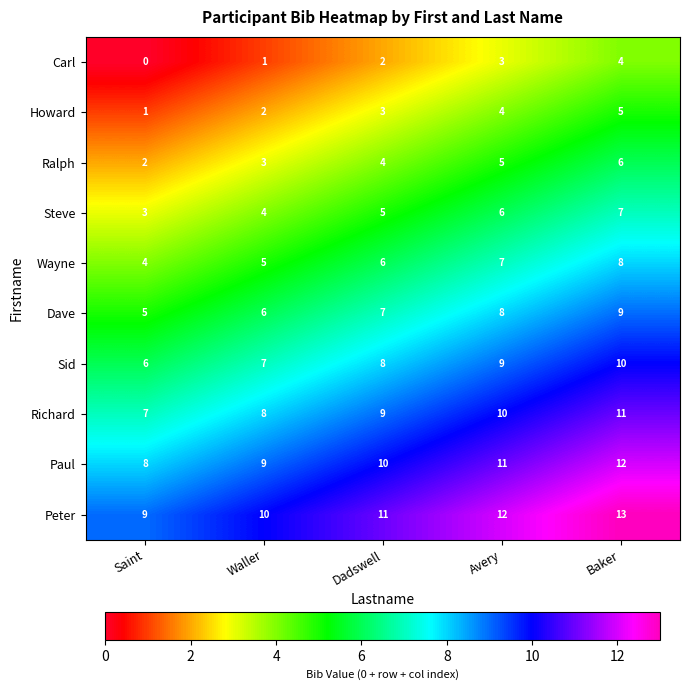

What is the sum of all Richard values?

45